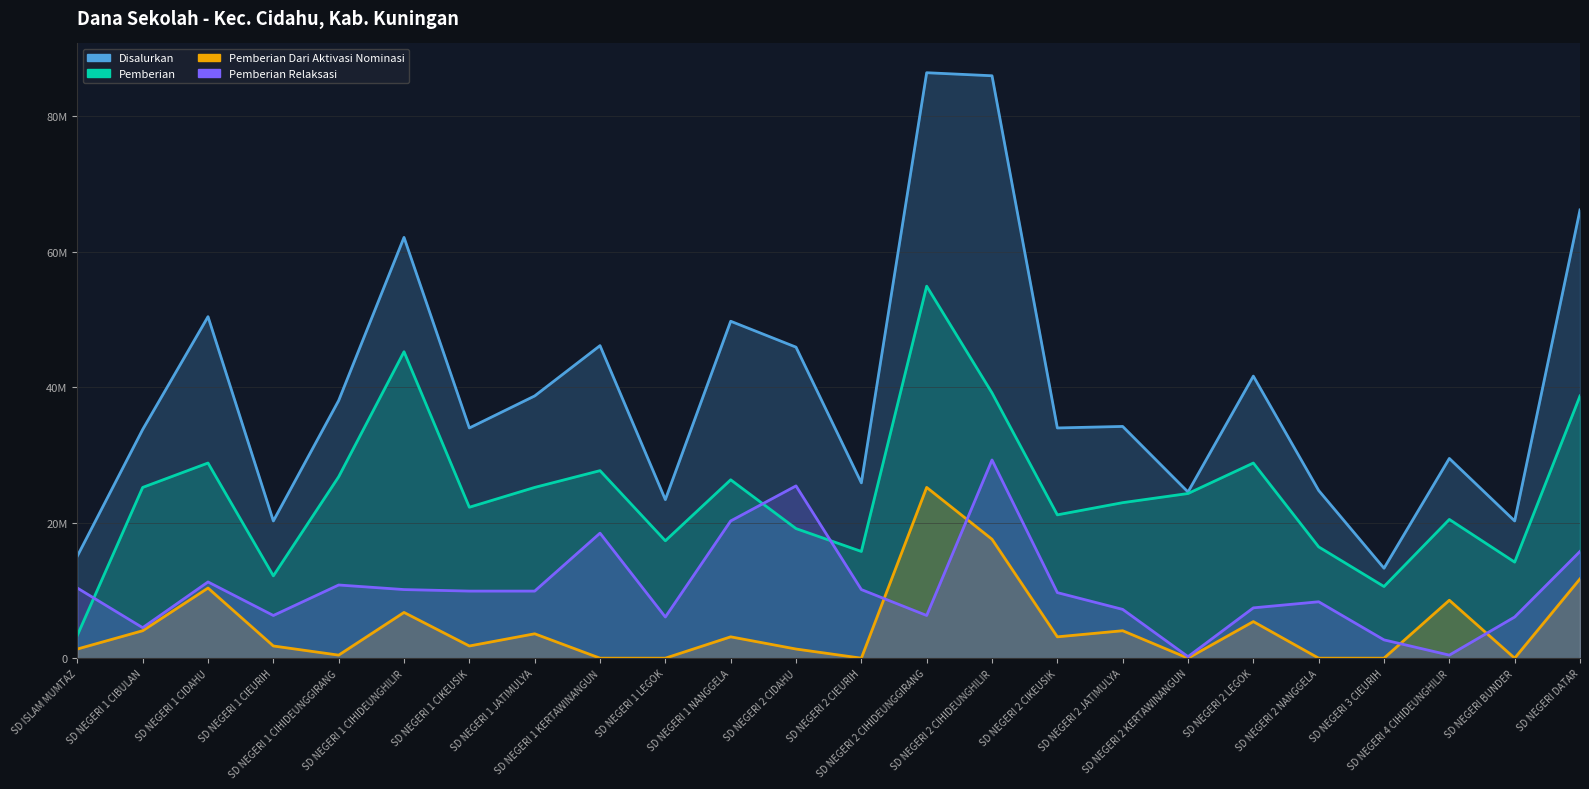

What is the difference between the second highest and minimum values in the Pemberian Relaksasi series?

25200000